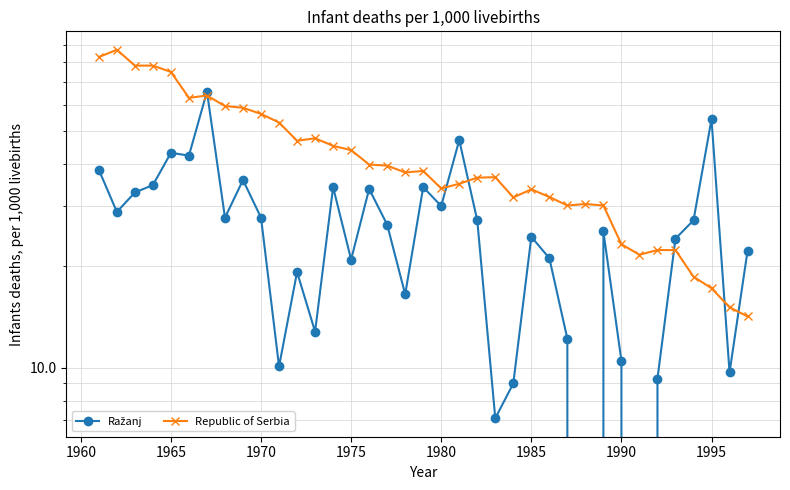

List the series in order of their overall mean, highest first.

Republic of Serbia, Ražanj